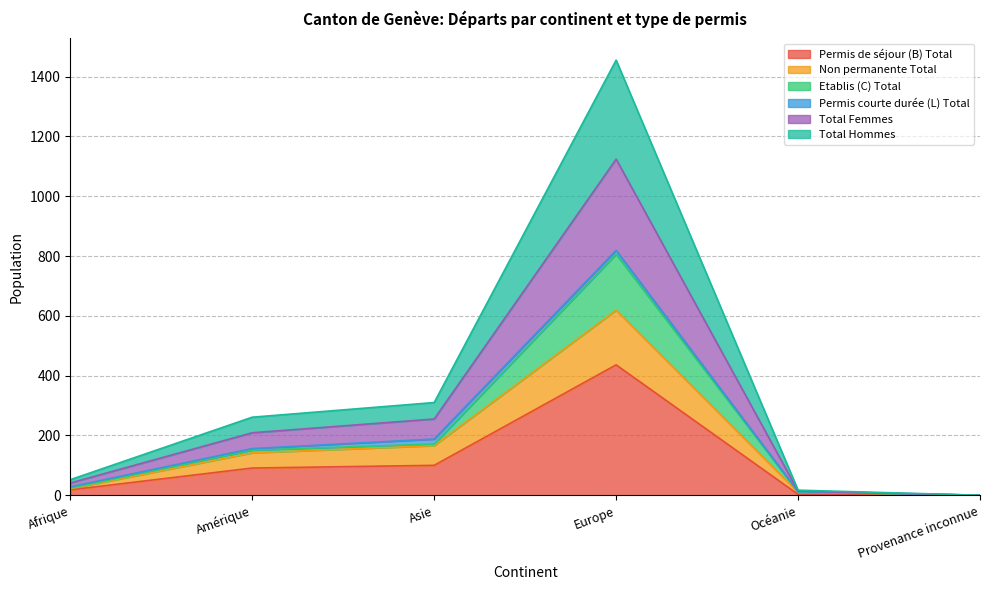

At which label does Permis de séjour (B) Total reach its peak?

Europe